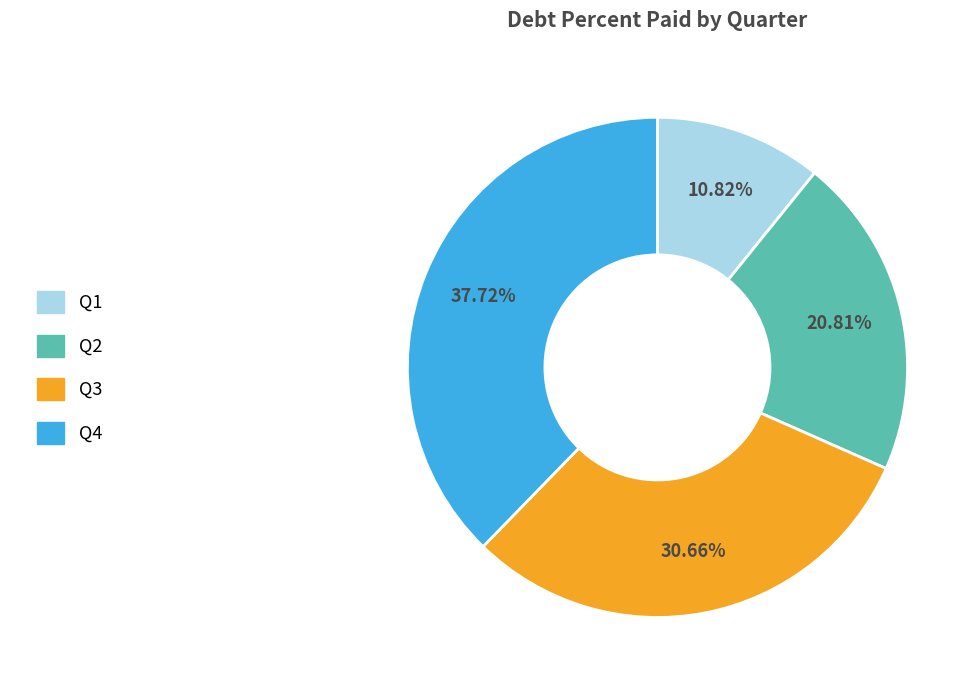

The Q3 slice represents 31% of the pie. True or false?

True